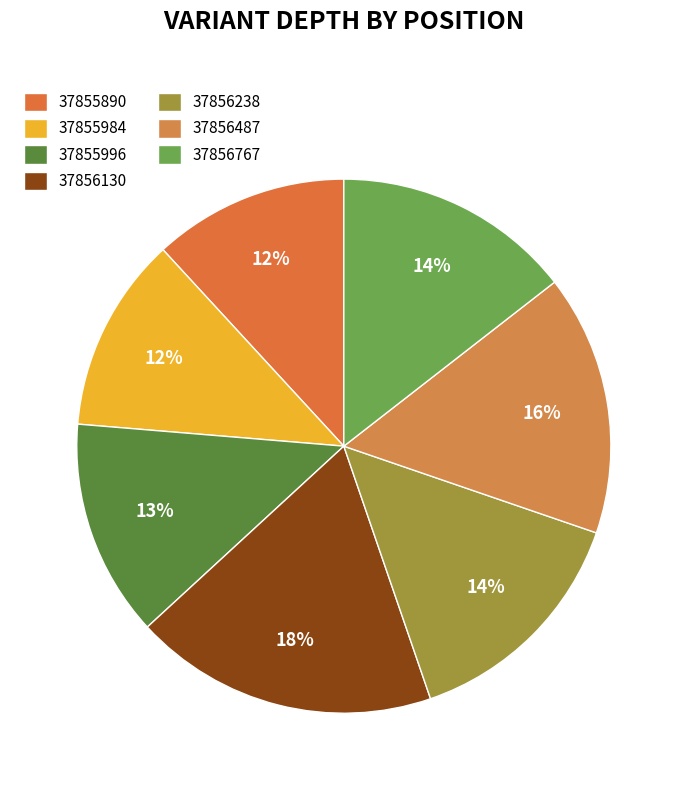

To the nearest percent, what portion does 37856767 represent?

14%